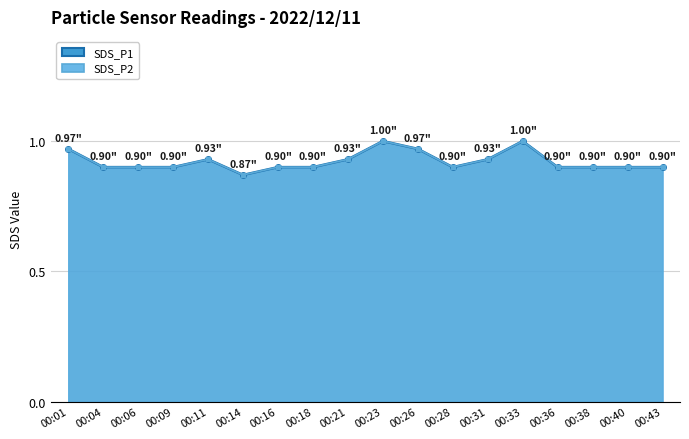

At how many categories does at least one series exceed 0?

18